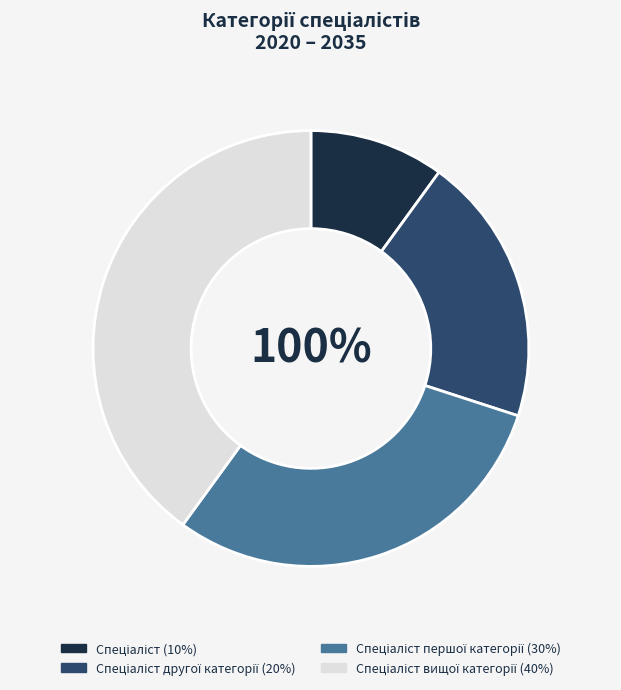

How many segments does this pie chart have?

4